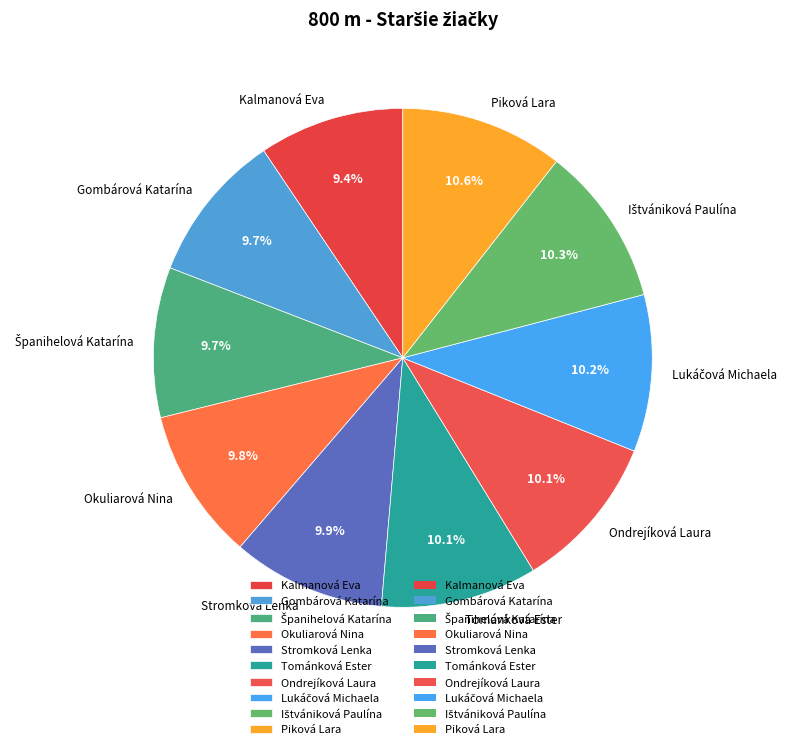

What is the total percentage of Kalmanová Eva and Ondrejíková Laura?

19.7%